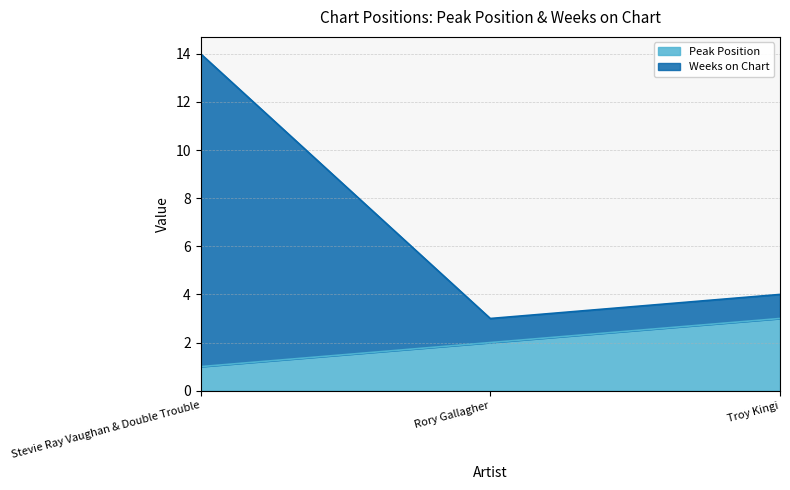

The Weeks on Chart series shows 14 at Stevie Ray Vaughan & Double Trouble. True or false?

True